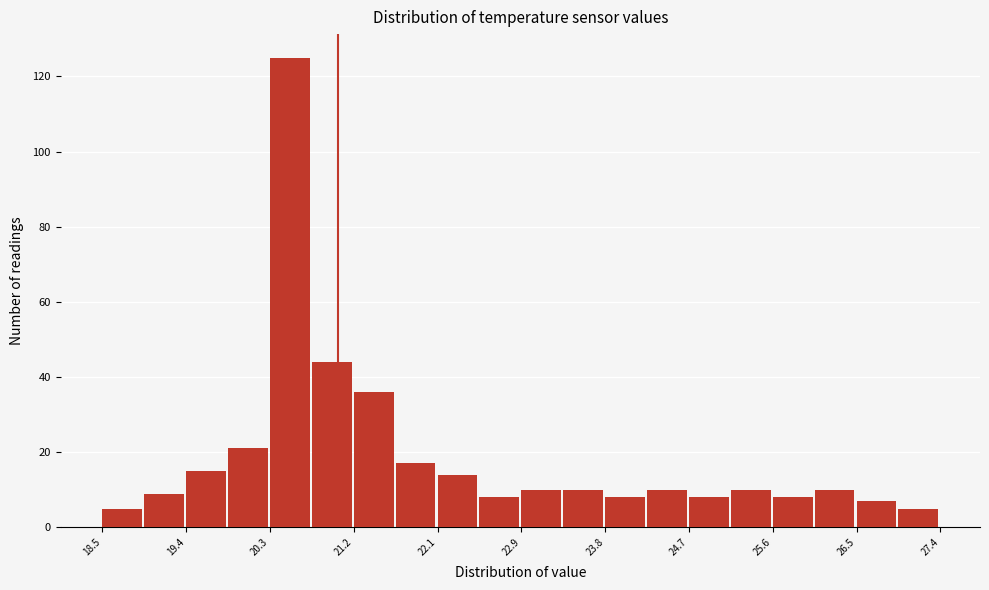

Reading left to right, list every bar in this chart as the range it spans on the x-axis followed by its height. Neither the bar edges nor the heights are printed on the chart, so give them approximately, as read against the axes.

18.5 to 18.9: 6
18.9 to 19.4: 10
19.4 to 19.8: 16
19.8 to 20.3: 22
20.3 to 20.7: 126
20.7 to 21.2: 44
21.2 to 21.6: 36
21.6 to 22.1: 18
22.1 to 22.5: 14
22.5 to 23.0: 8
23.0 to 23.4: 10
23.4 to 23.8: 10
23.8 to 24.3: 8
24.3 to 24.7: 10
24.7 to 25.2: 8
25.2 to 25.6: 10
25.6 to 26.1: 8
26.1 to 26.5: 10
26.5 to 27.0: 8
27.0 to 27.4: 6